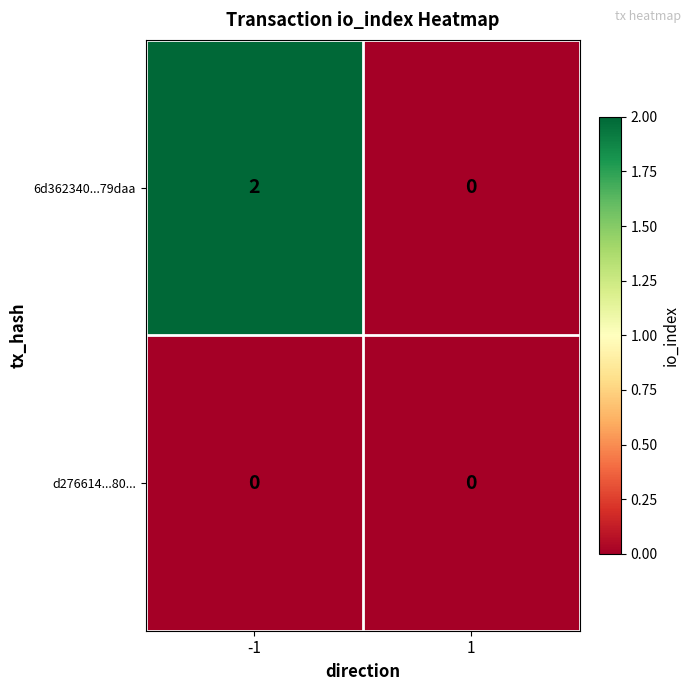

At which category is the sum across all series the highest?

-1